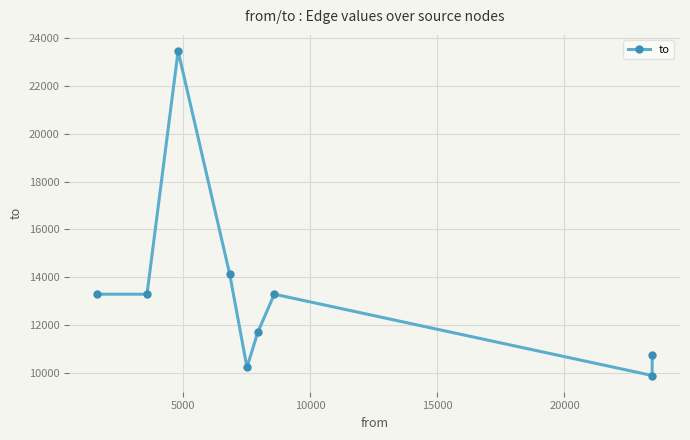

True or false: there are more than 1 points higher than both neighbors.

True